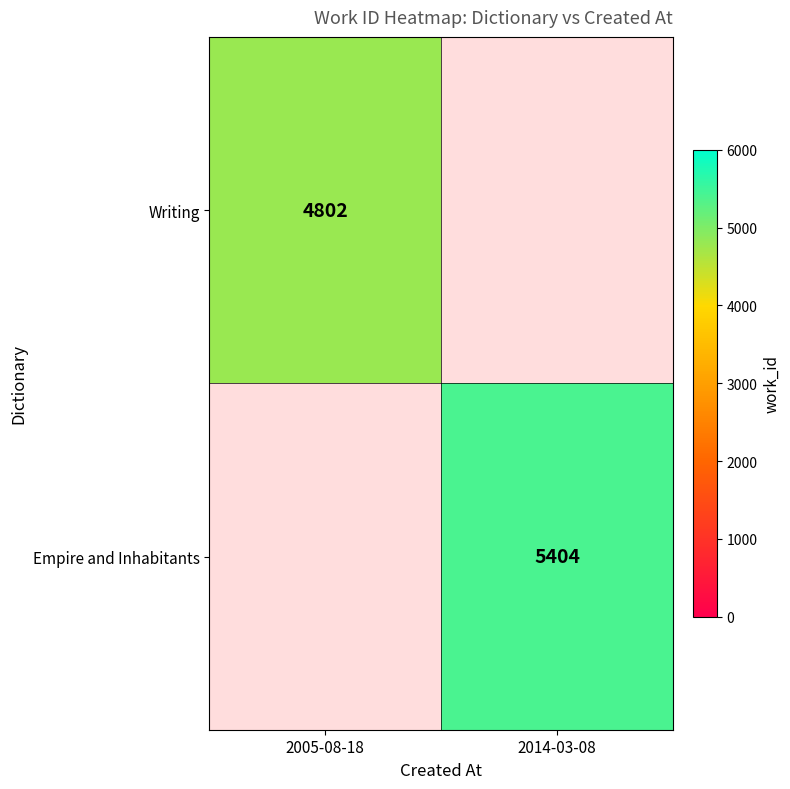

True or false: Empire and Inhabitants has a value of 5404 at 2014-03-08.

True